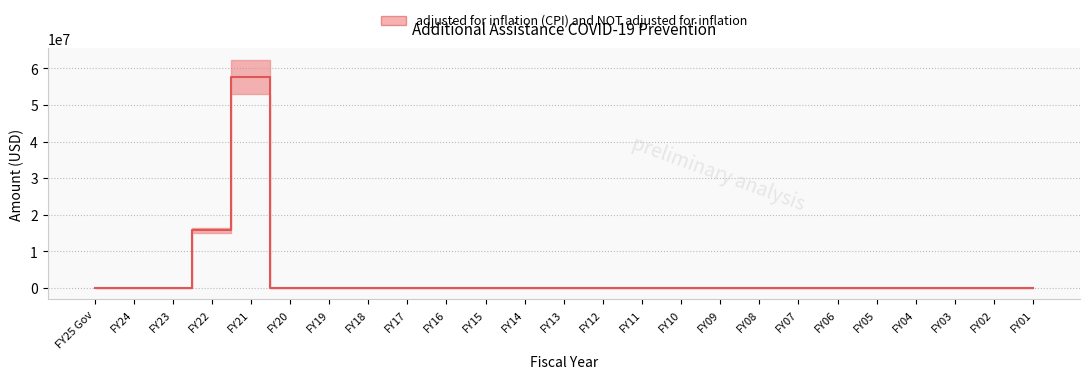

At which category does the chart reach its peak across all series?

FY21